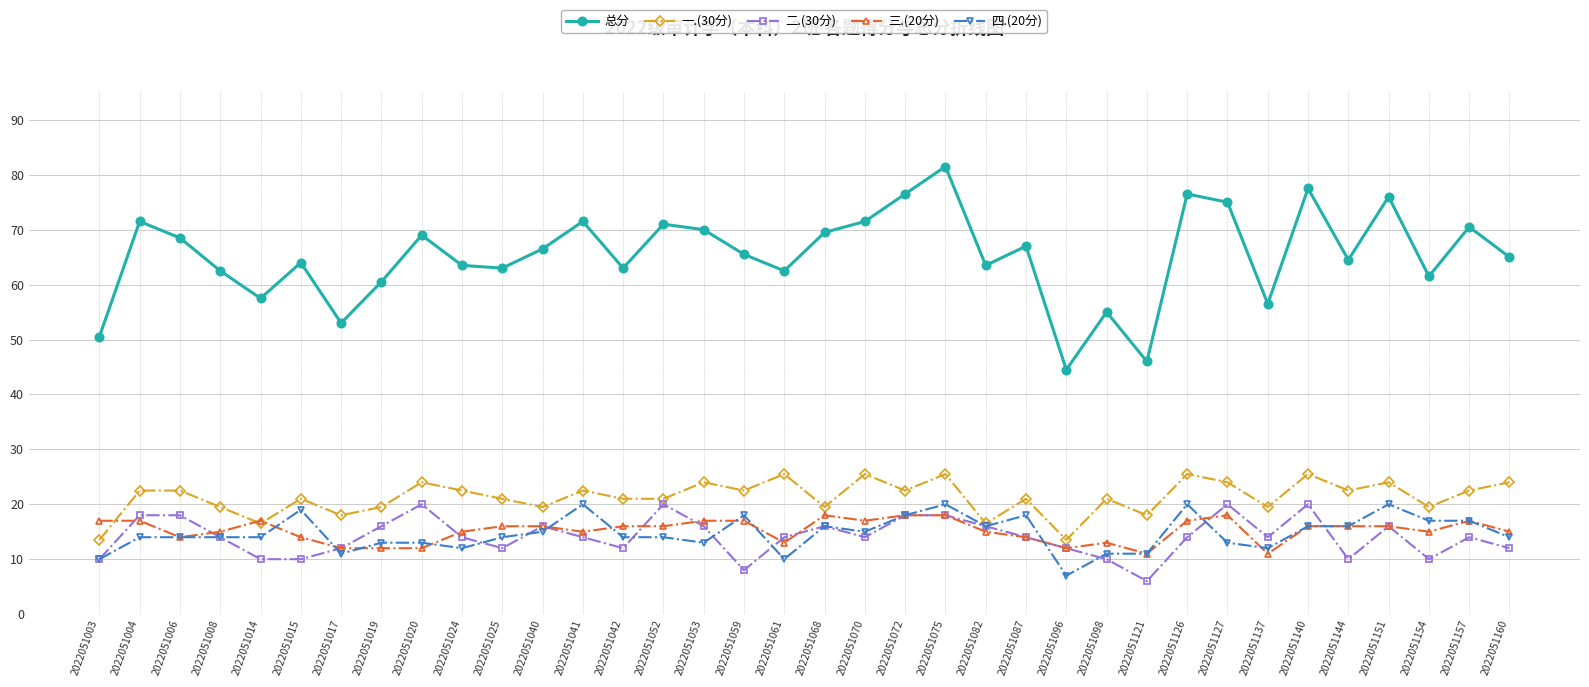

Reading left to right, what are all the values shown in this chart?

总分: 50.5	71.5	68.5	62.5	57.5	64.0	53.0	60.5	69.0	63.5	63.0	66.5	71.5	63.0	71.0	70.0	65.5	62.5	69.5	71.5	76.5	81.5	63.5	67.0	44.5	55.0	46.0	76.5	75.0	56.5	77.5	64.5	76.0	61.5	70.5	65.0
一.(30分): 13.5	22.5	22.5	19.5	16.5	21.0	18.0	19.5	24.0	22.5	21.0	19.5	22.5	21.0	21.0	24.0	22.5	25.5	19.5	25.5	22.5	25.5	16.5	21.0	13.5	21.0	18.0	25.5	24.0	19.5	25.5	22.5	24.0	19.5	22.5	24.0
二.(30分): 10.0	18.0	18.0	14.0	10.0	10.0	12.0	16.0	20.0	14.0	12.0	16.0	14.0	12.0	20.0	16.0	8.0	14.0	16.0	14.0	18.0	18.0	16.0	14.0	12.0	10.0	6.0	14.0	20.0	14.0	20.0	10.0	16.0	10.0	14.0	12.0
三.(20分): 17.0	17.0	14.0	15.0	17.0	14.0	12.0	12.0	12.0	15.0	16.0	16.0	15.0	16.0	16.0	17.0	17.0	13.0	18.0	17.0	18.0	18.0	15.0	14.0	12.0	13.0	11.0	17.0	18.0	11.0	16.0	16.0	16.0	15.0	17.0	15.0
四.(20分): 10.0	14.0	14.0	14.0	14.0	19.0	11.0	13.0	13.0	12.0	14.0	15.0	20.0	14.0	14.0	13.0	18.0	10.0	16.0	15.0	18.0	20.0	16.0	18.0	7.0	11.0	11.0	20.0	13.0	12.0	16.0	16.0	20.0	17.0	17.0	14.0